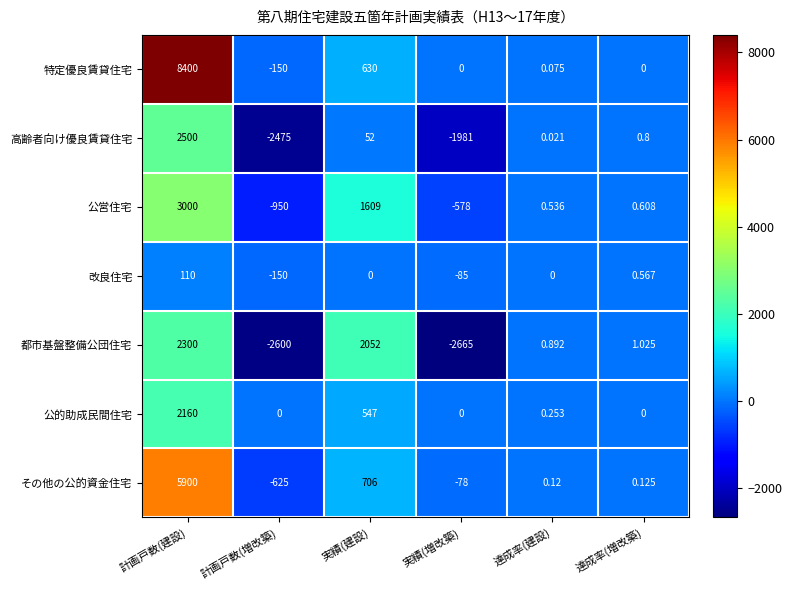

How many values in 公営住宅 are above zero?

4